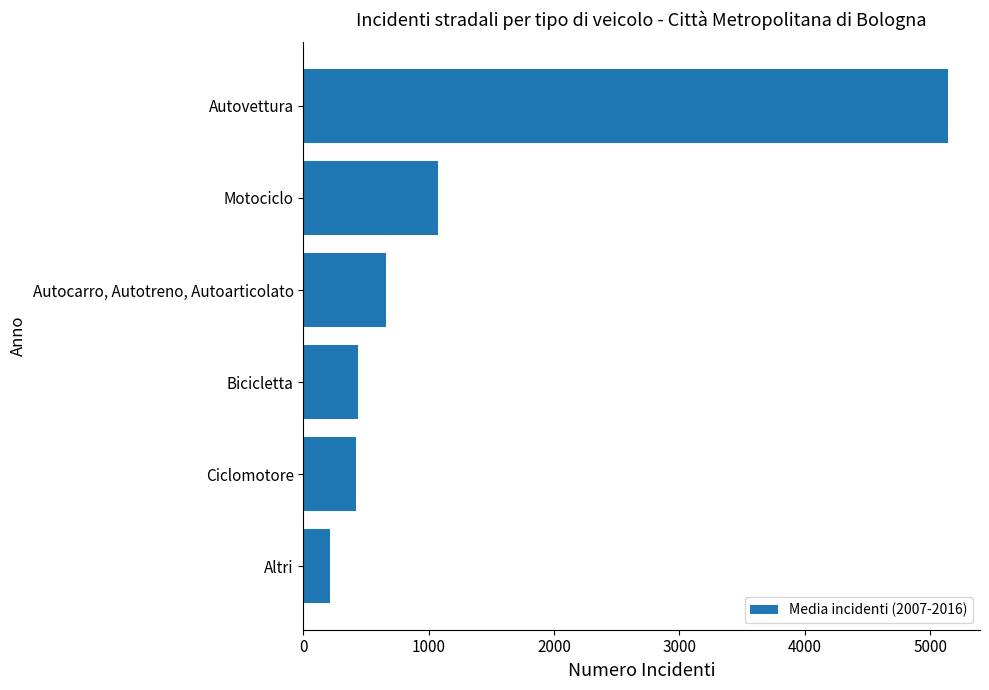

Where is the data nearest to the value 2676?

Motociclo